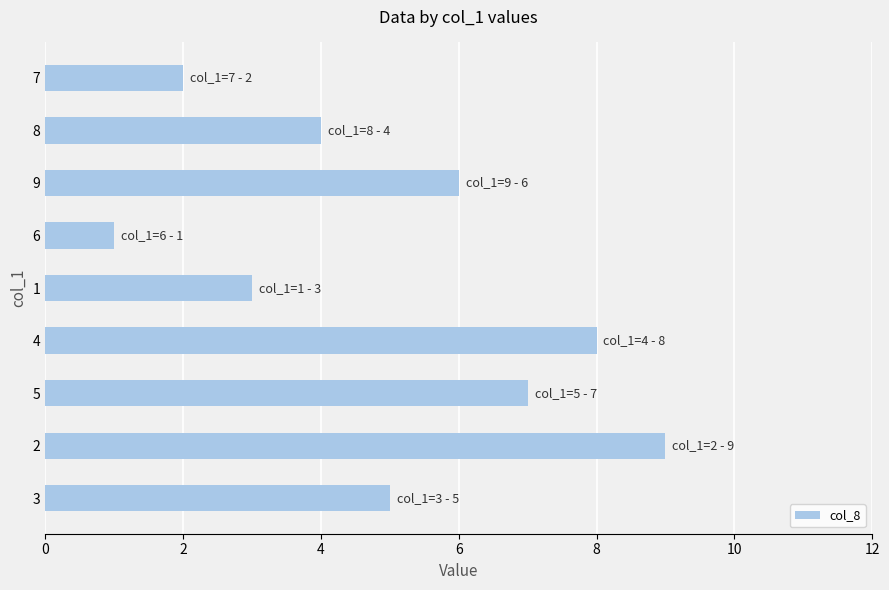

Count the values in the range 3 to 7.

5